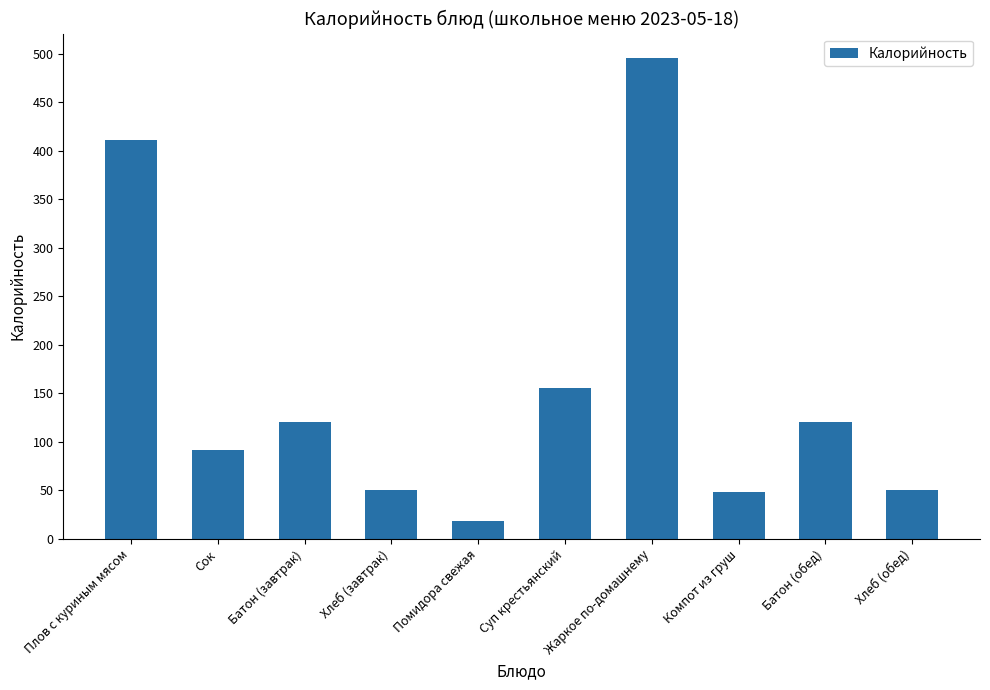

What is the minimum value shown in the chart?

18